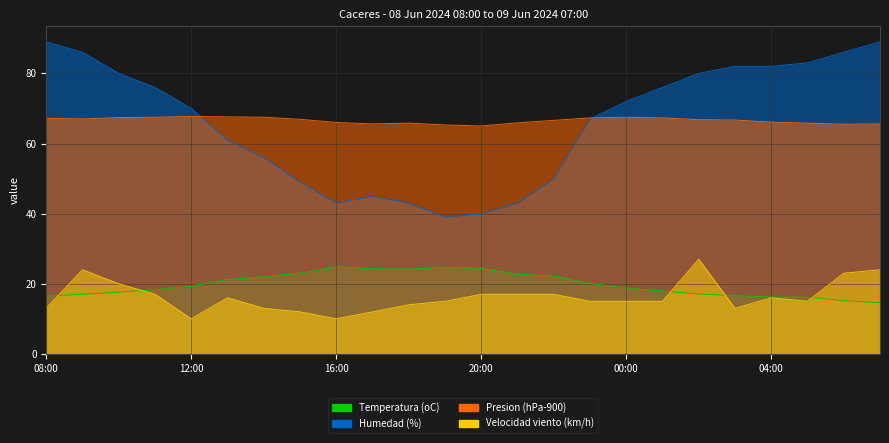

What is the average value of the Presion (hPa-900) series?

66.6